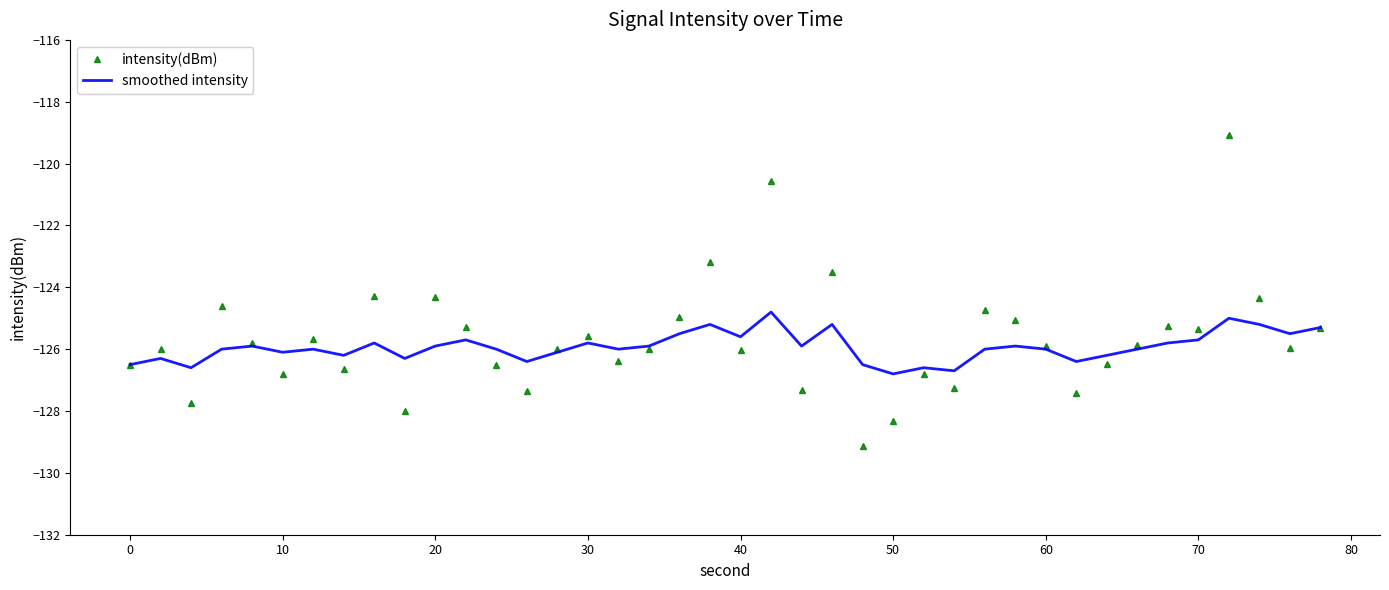

List the series in order of their peak value, lowest first.

smoothed intensity, intensity(dBm)